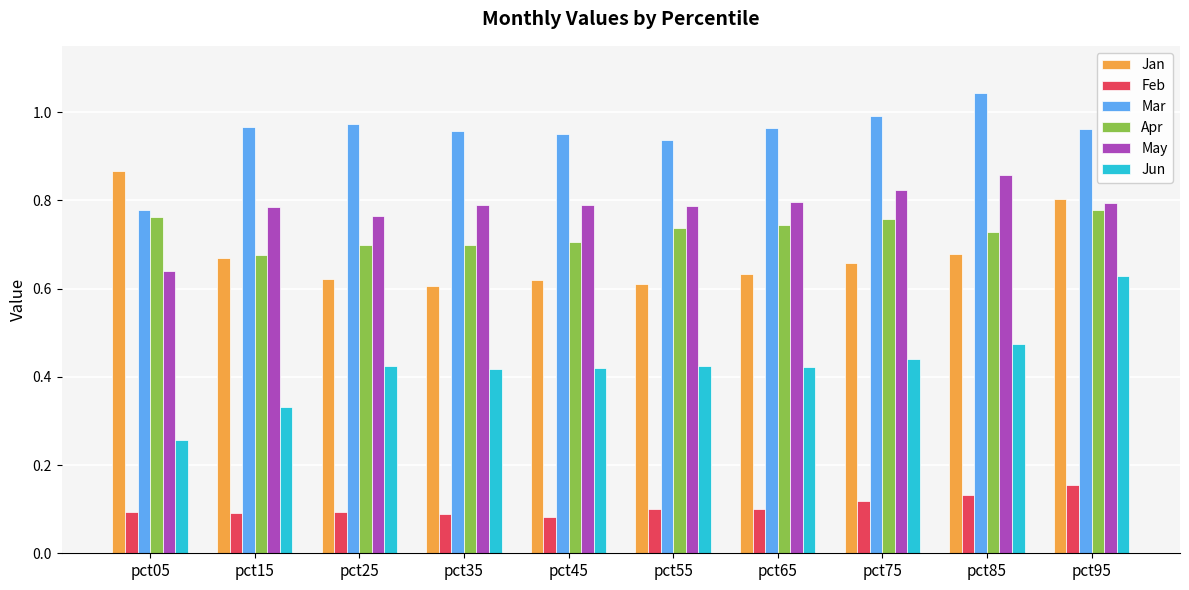

What are all the series names shown in the legend?

Jan, Feb, Mar, Apr, May, Jun